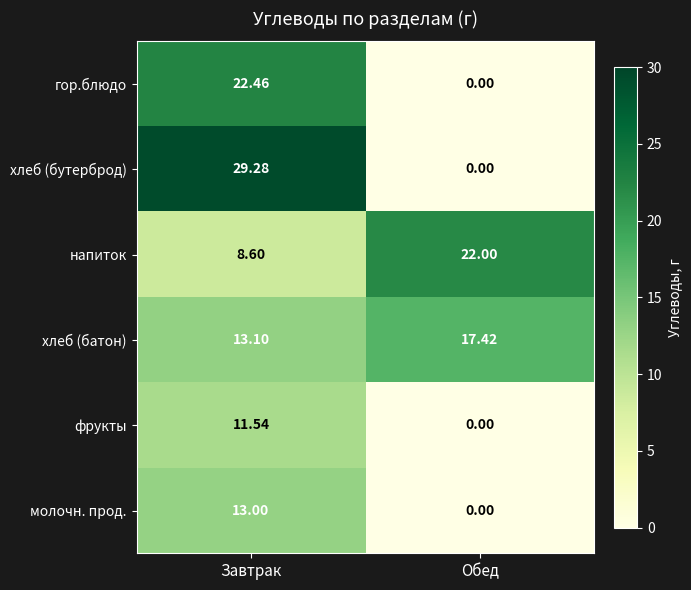

What is the difference between the highest and lowest values at Завтрак?

20.7